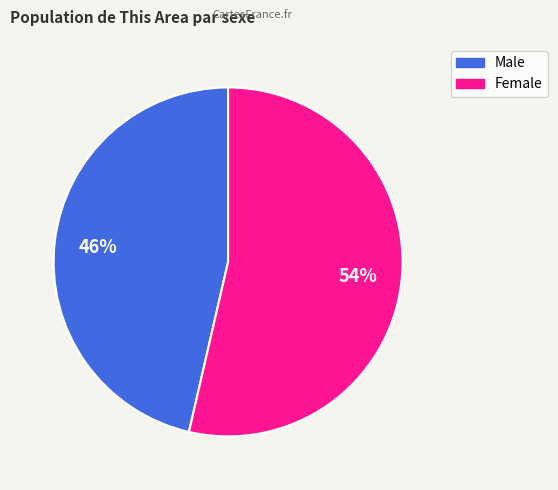

Rank the categories by value from lowest to highest.

Male, Female